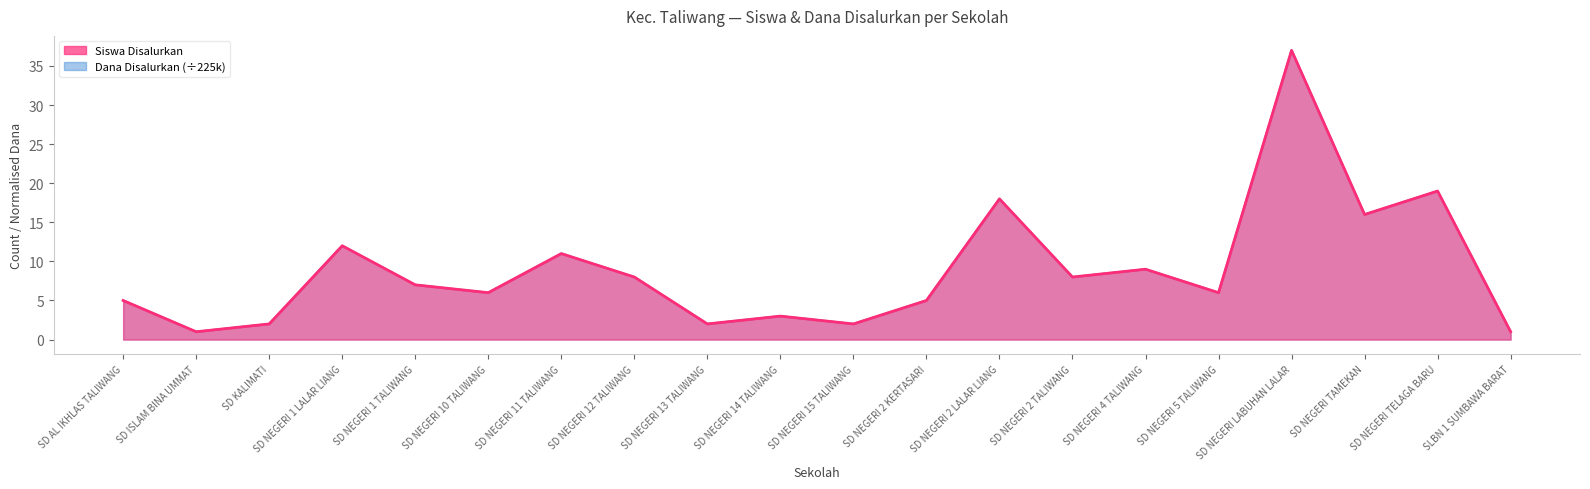

Is the value of Dana Disalurkan at SD NEGERI LABUHAN LALAR greater than the value of Siswa Disalurkan at SD NEGERI 1 LALAR LIANG?

Yes